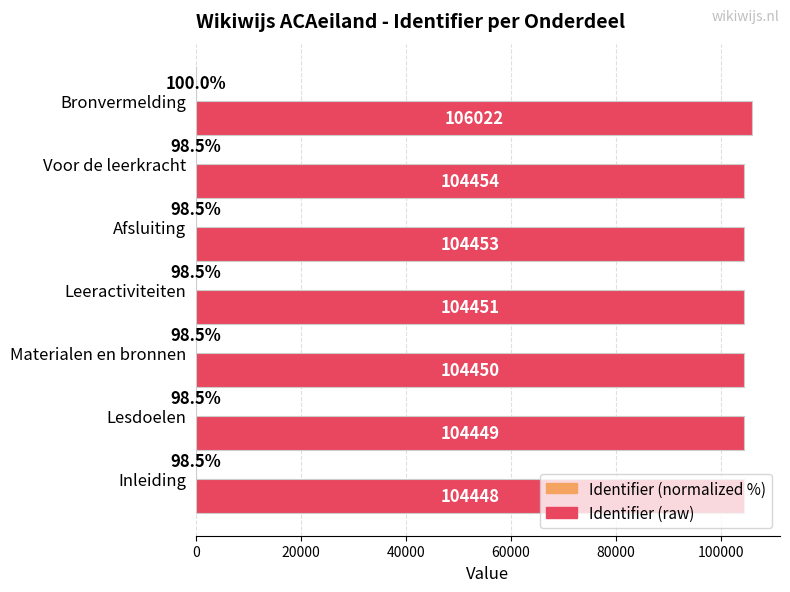

At which category is the sum across all series the highest?

Bronvermelding